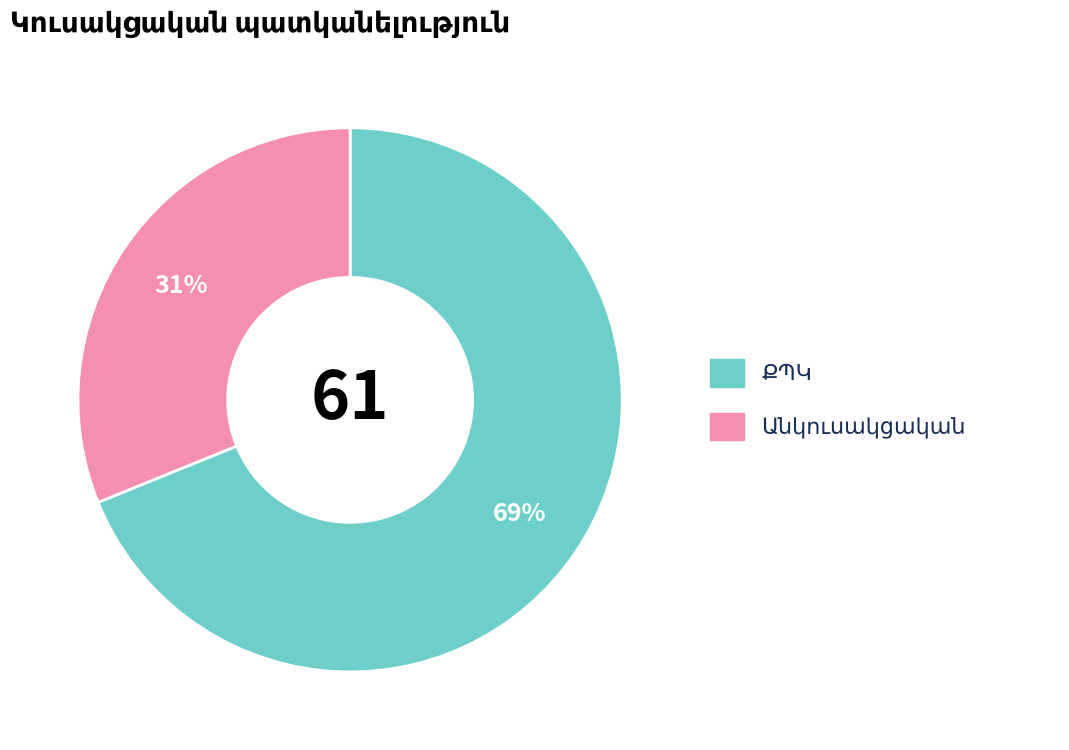

To the nearest percent, what is the difference between the largest and smallest slice percentages?

38%